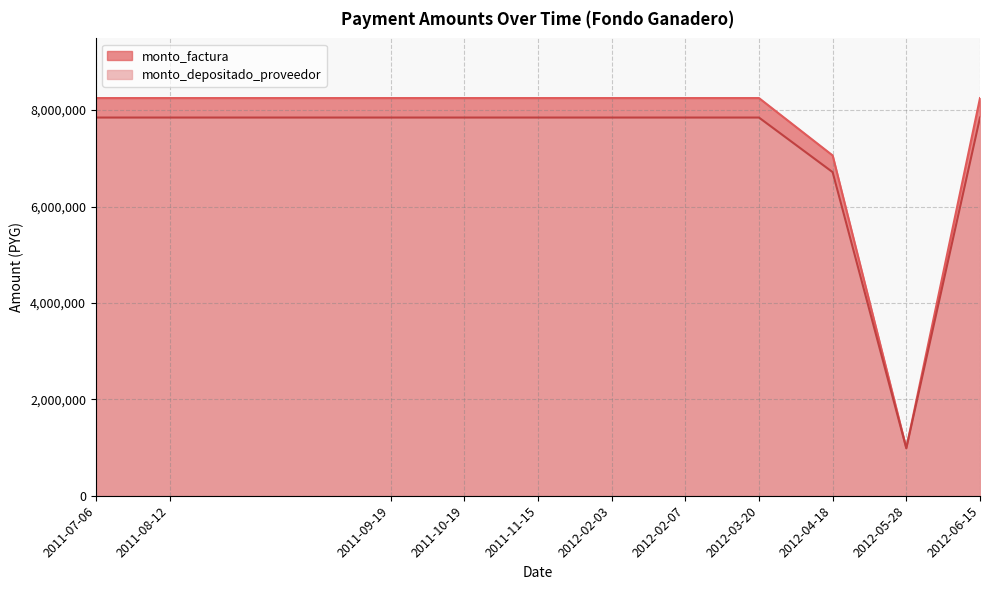

True or false: monto_depositado_proveedor and monto_factura intersect in this chart.

False